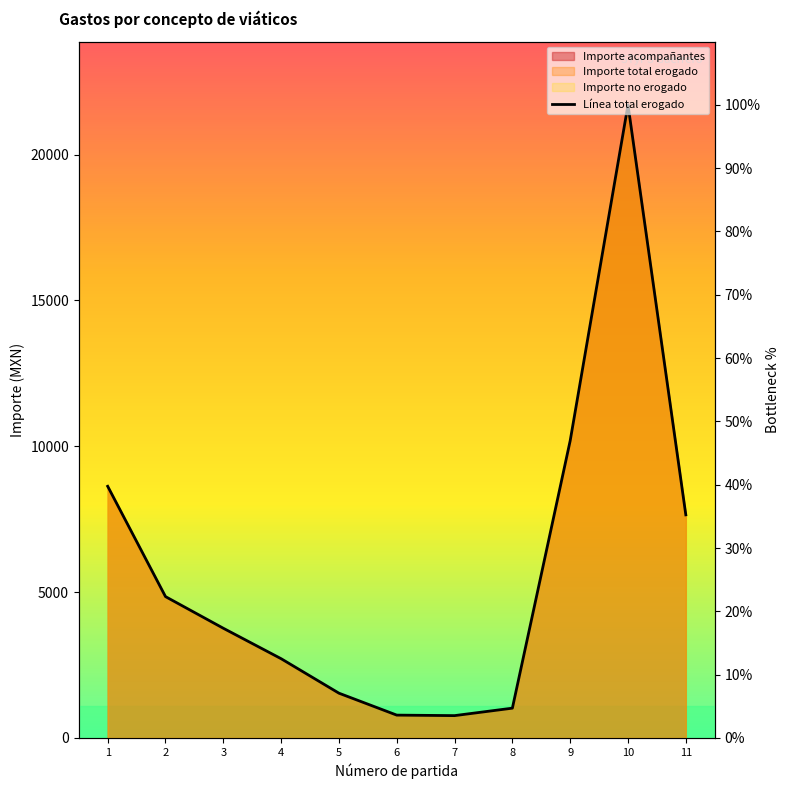

What is the smallest value displayed?

3.5